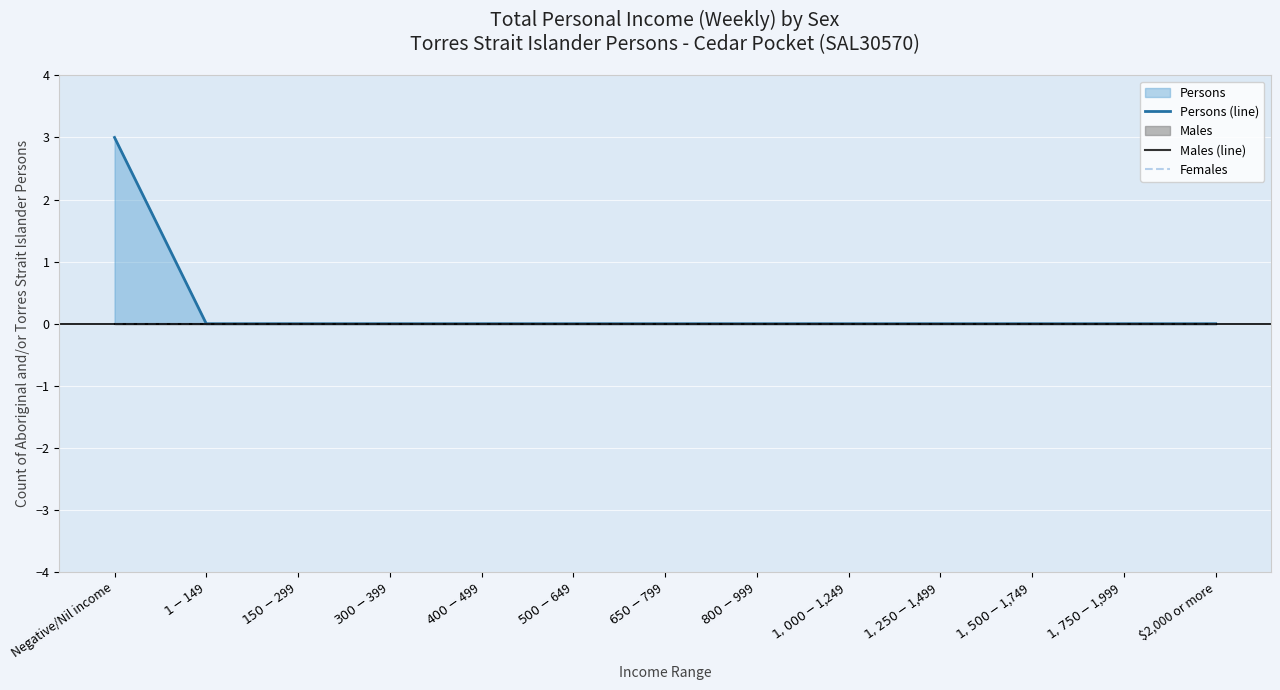

The value of Persons (line) at $650-$799 is 0. True or false?

True